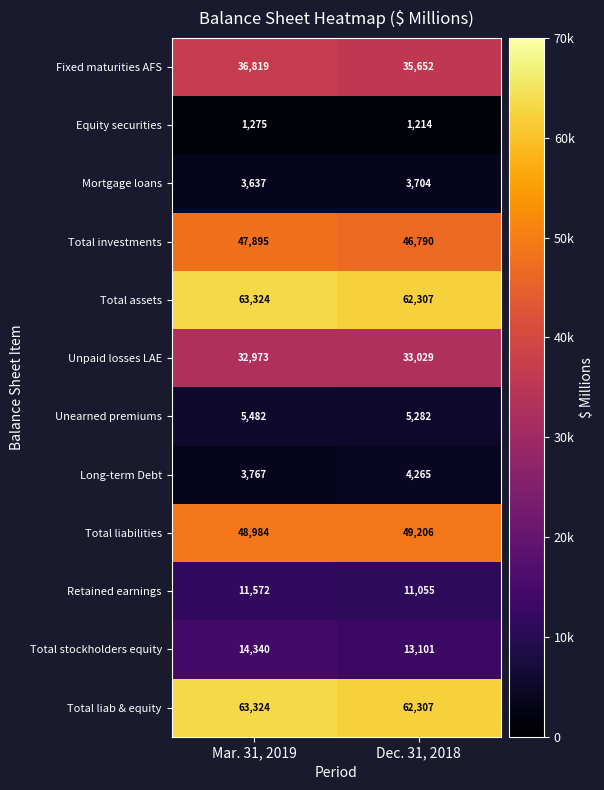

What is the average value of the Retained earnings series?

11314